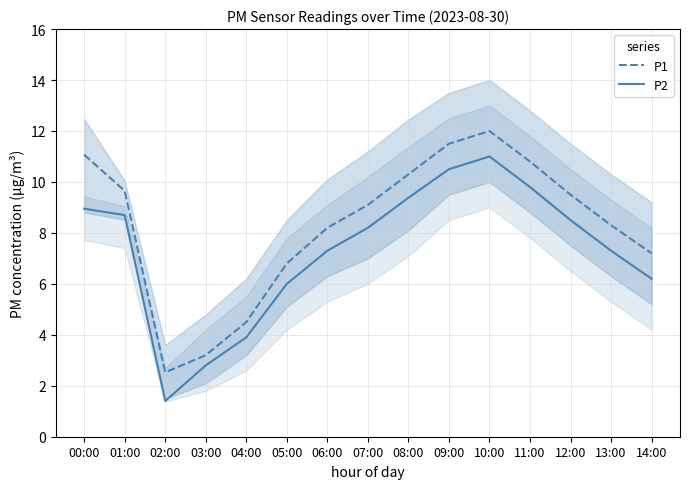

Between 01:00 and 09:00, which series saw the biggest shift?

P1